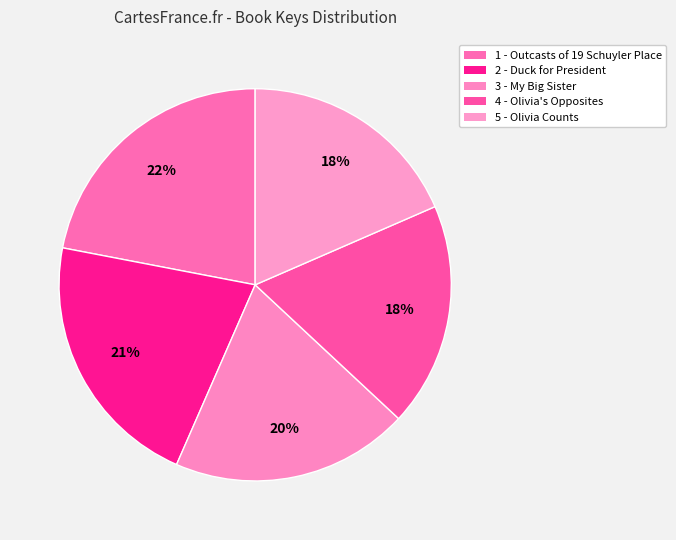

Count the number of slices in the pie.

5